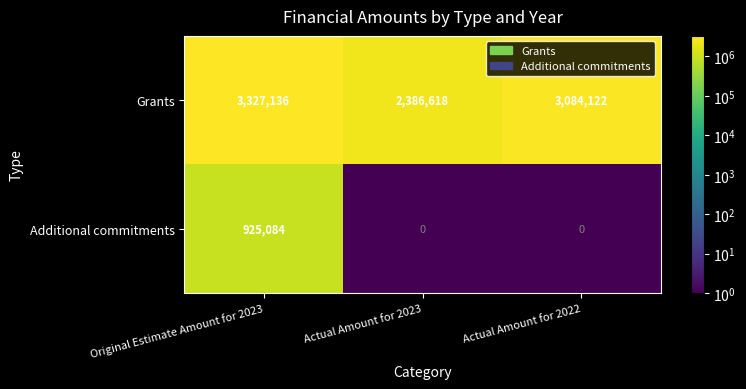

What is the difference between the maximum and minimum values in the Grants series?

940518